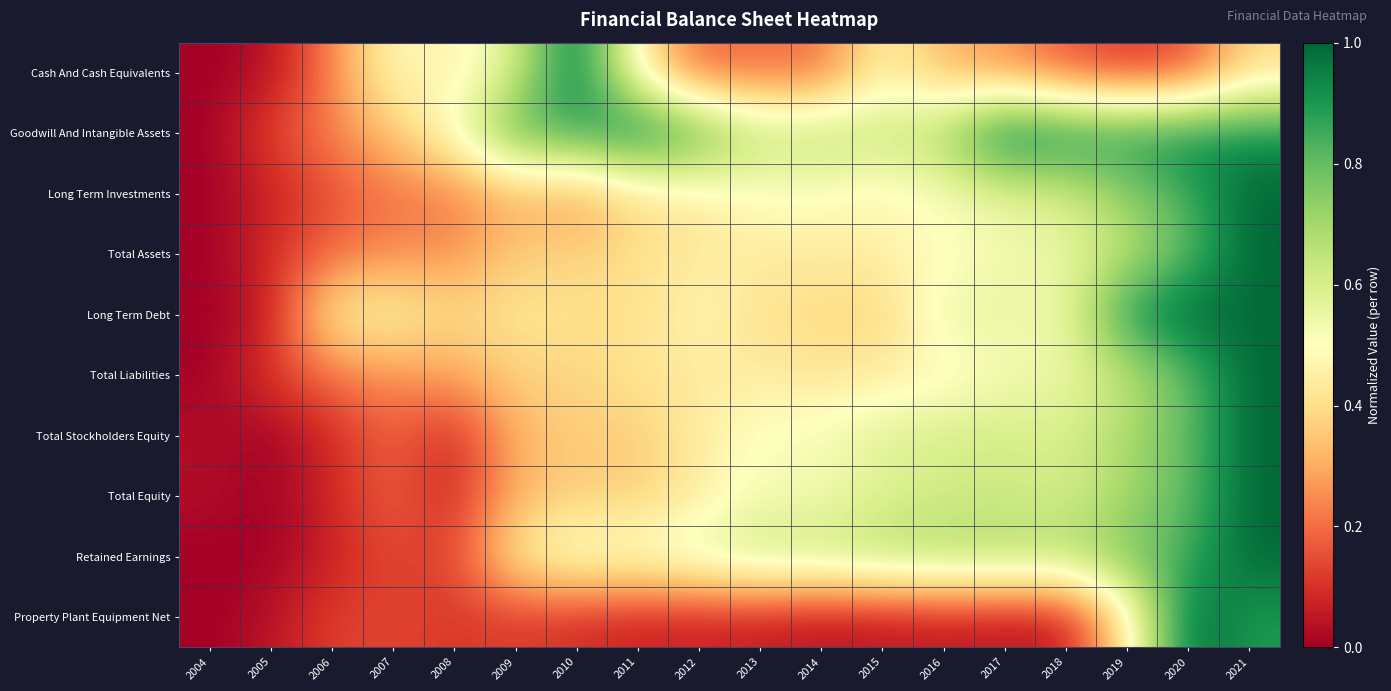

At which category is the sum across all series the highest?

2021